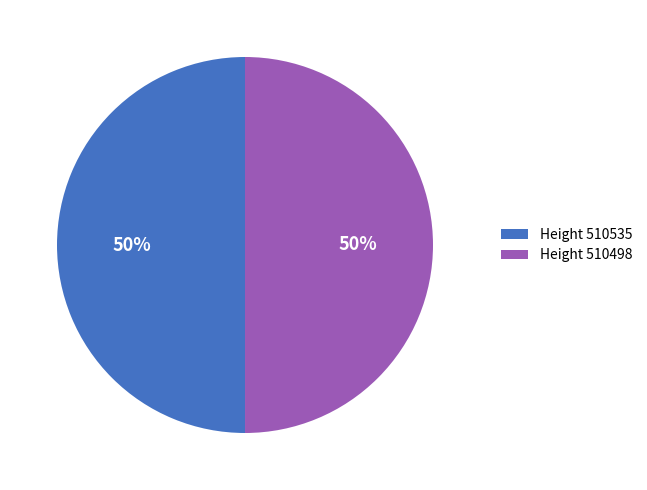

To the nearest percent, what percentage of the pie is Height 510498?

50%